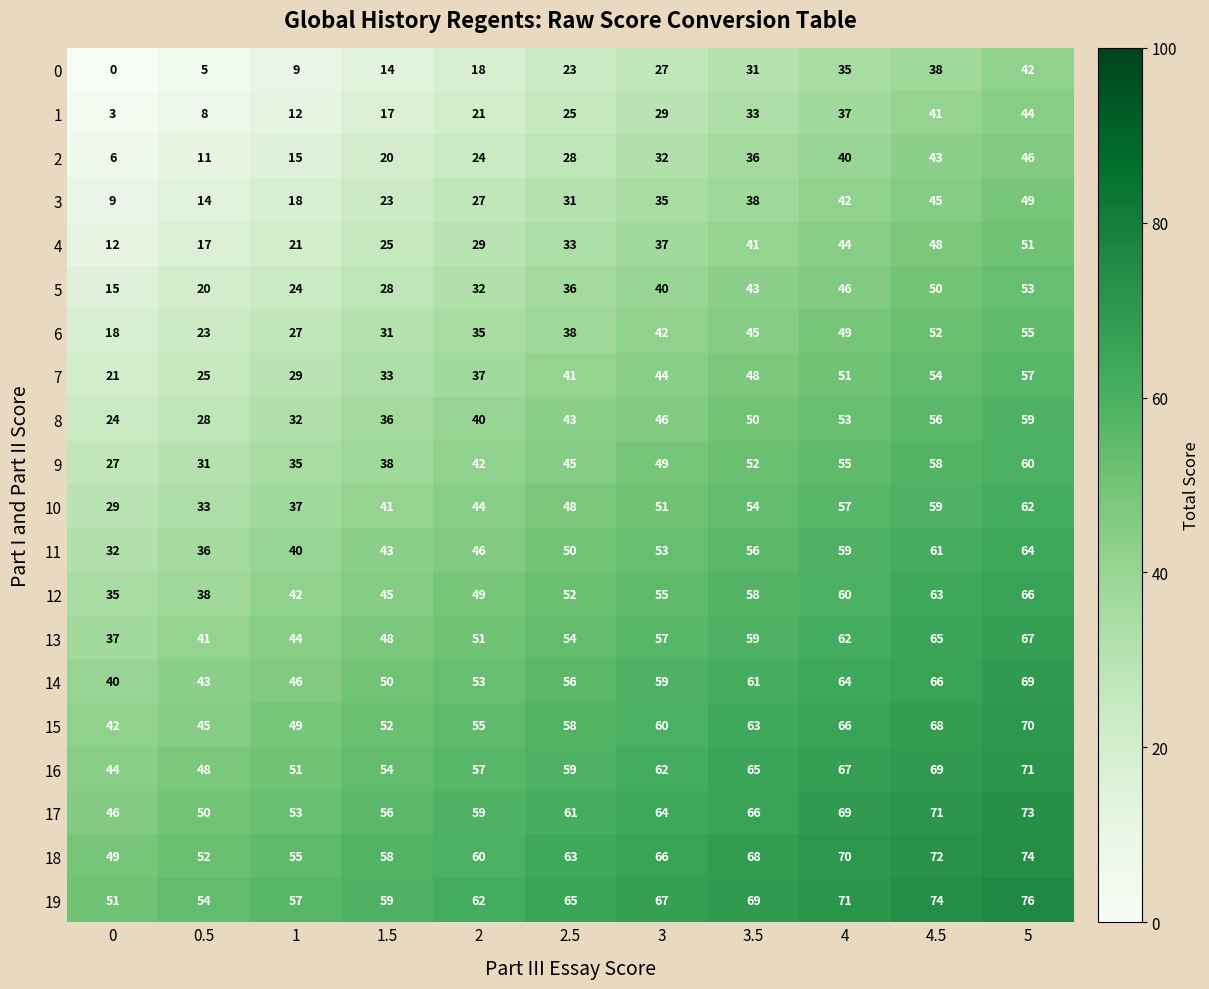

How many values in the 0 series are below 23?

5